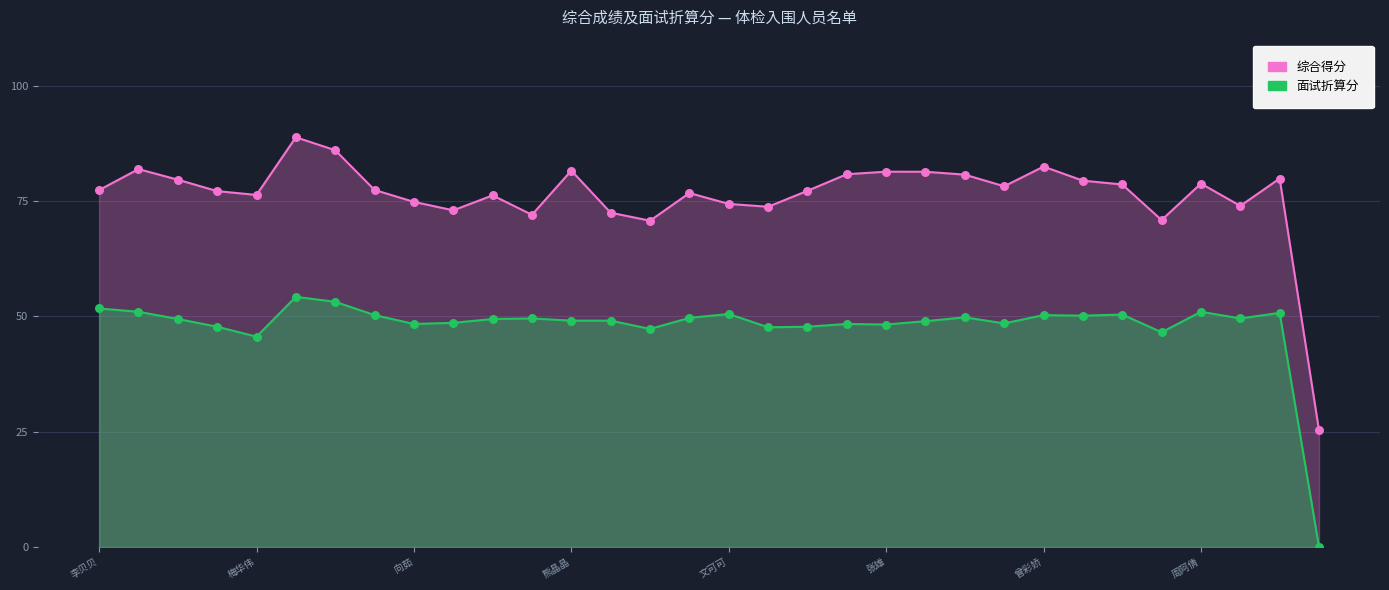

Is the value of 综合得分 at 杨明姣 greater than the value of 面试折算分 at 向茹?

Yes